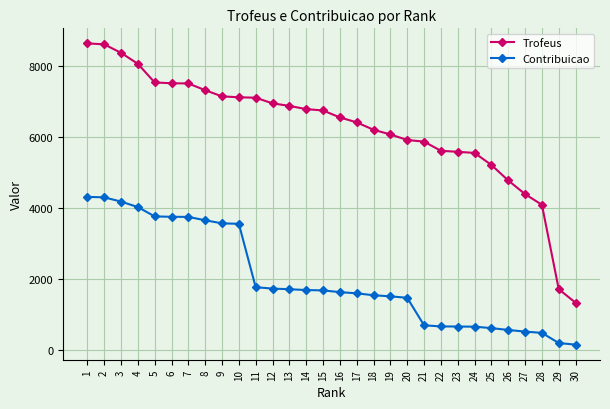

What is the difference between the highest and lowest values at 11?

5339